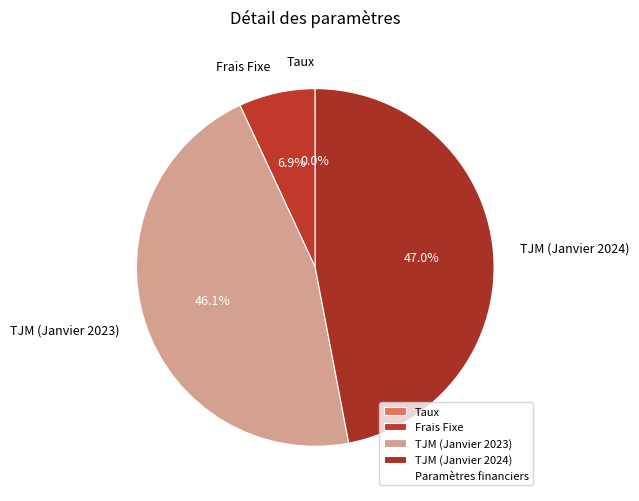

Which category has the biggest portion of the pie?

TJM (Janvier 2024)